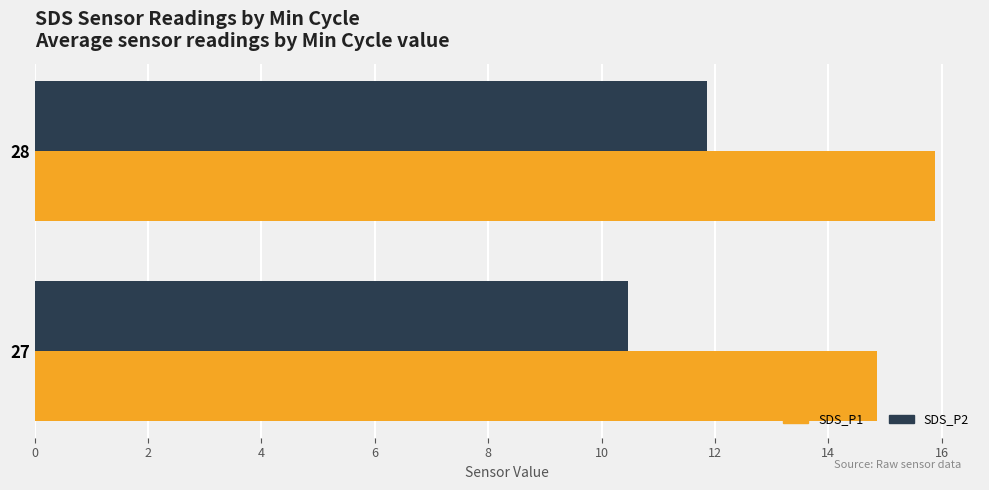

What is the minimum value shown in the chart?

10.5